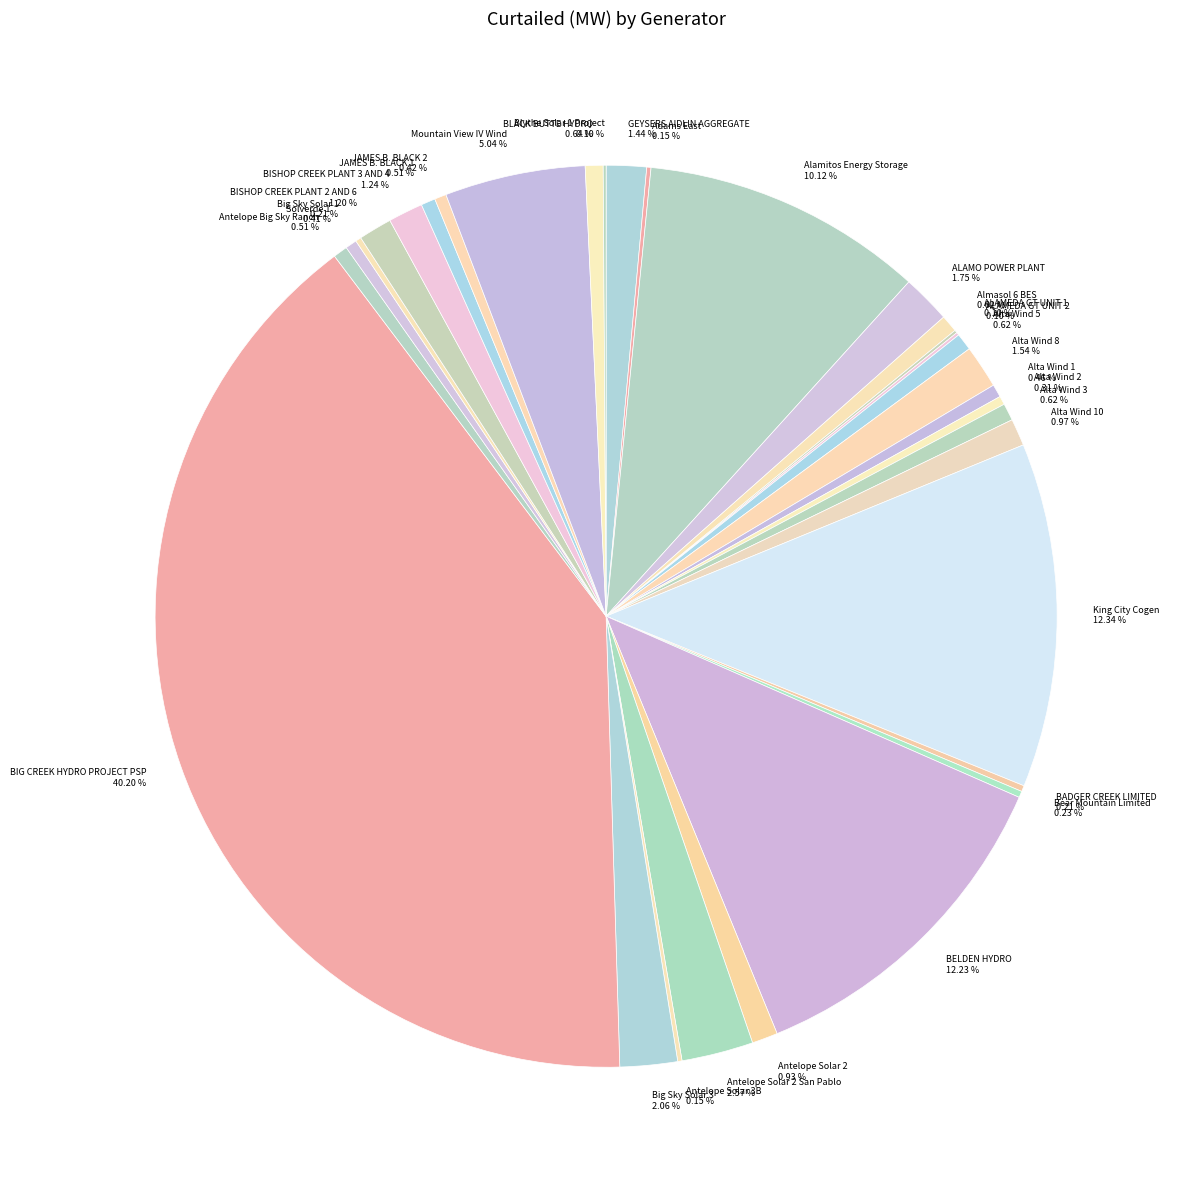

Is the sum of Alamitos Energy Storage 10.12 % and Mountain View IV Wind 5.04 % greater than half?

No